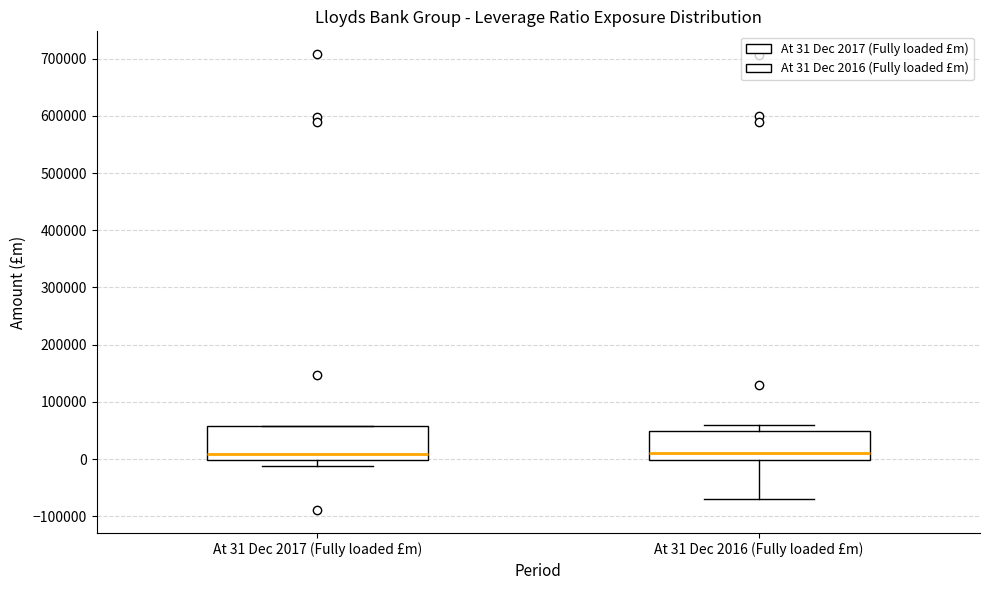

Reading left to right, transcribe this box plot: for each box, give where its median line is, the range the box spans, and where its two whiskers end, as read against the y-axis. The values are not printed on the chart, so give them approximately, as read against the axis.

At 31 Dec 2017 (Fully loaded £m): median 10000, box 0 to 60000, whiskers -10000 to 60000
At 31 Dec 2016 (Fully loaded £m): median 10000, box 0 to 50000, whiskers -70000 to 60000